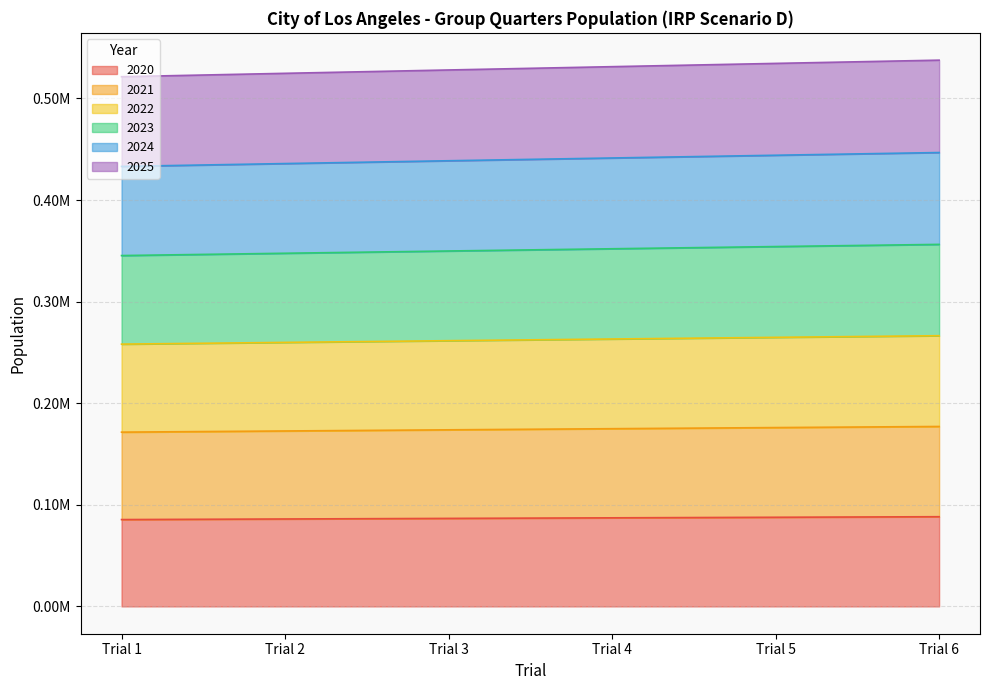

At which label does 2021 reach its peak?

Trial 6